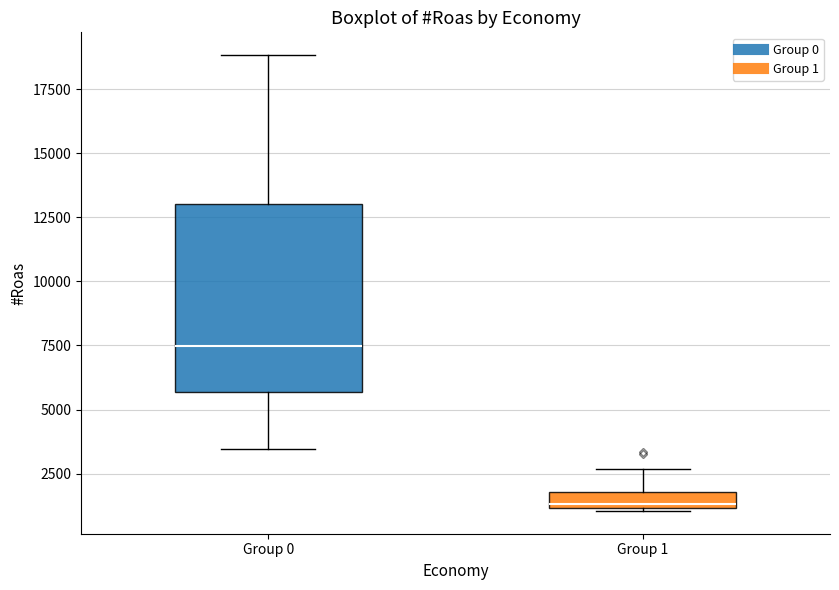

Comparing the boxes themselves (not the whiskers), which one is the tallest?

Group 0